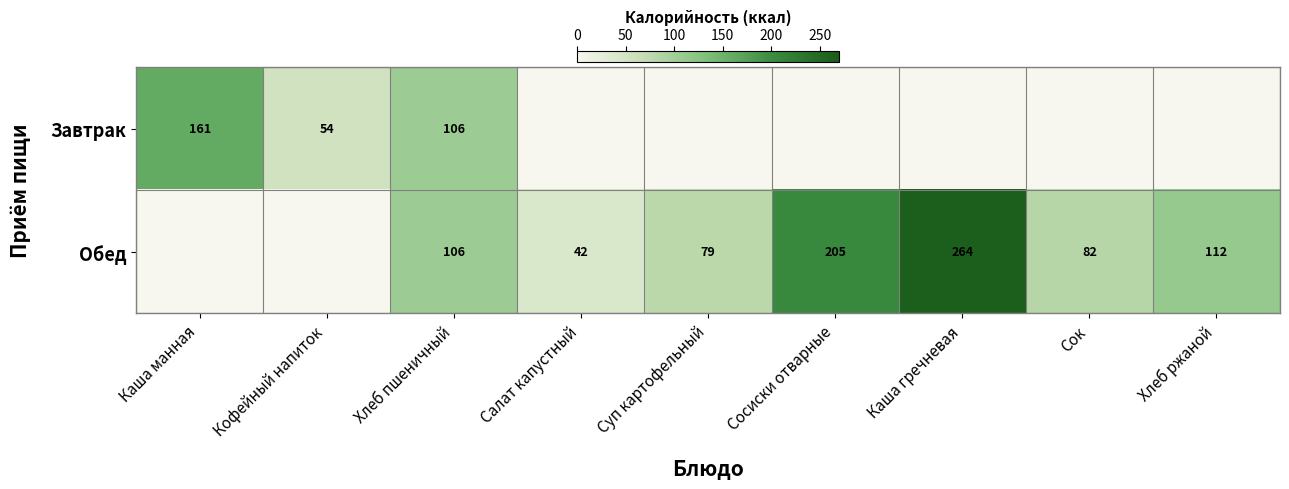

Is the value of Обед at Сок greater than the value of Завтрак at Кофейный напиток?

Yes